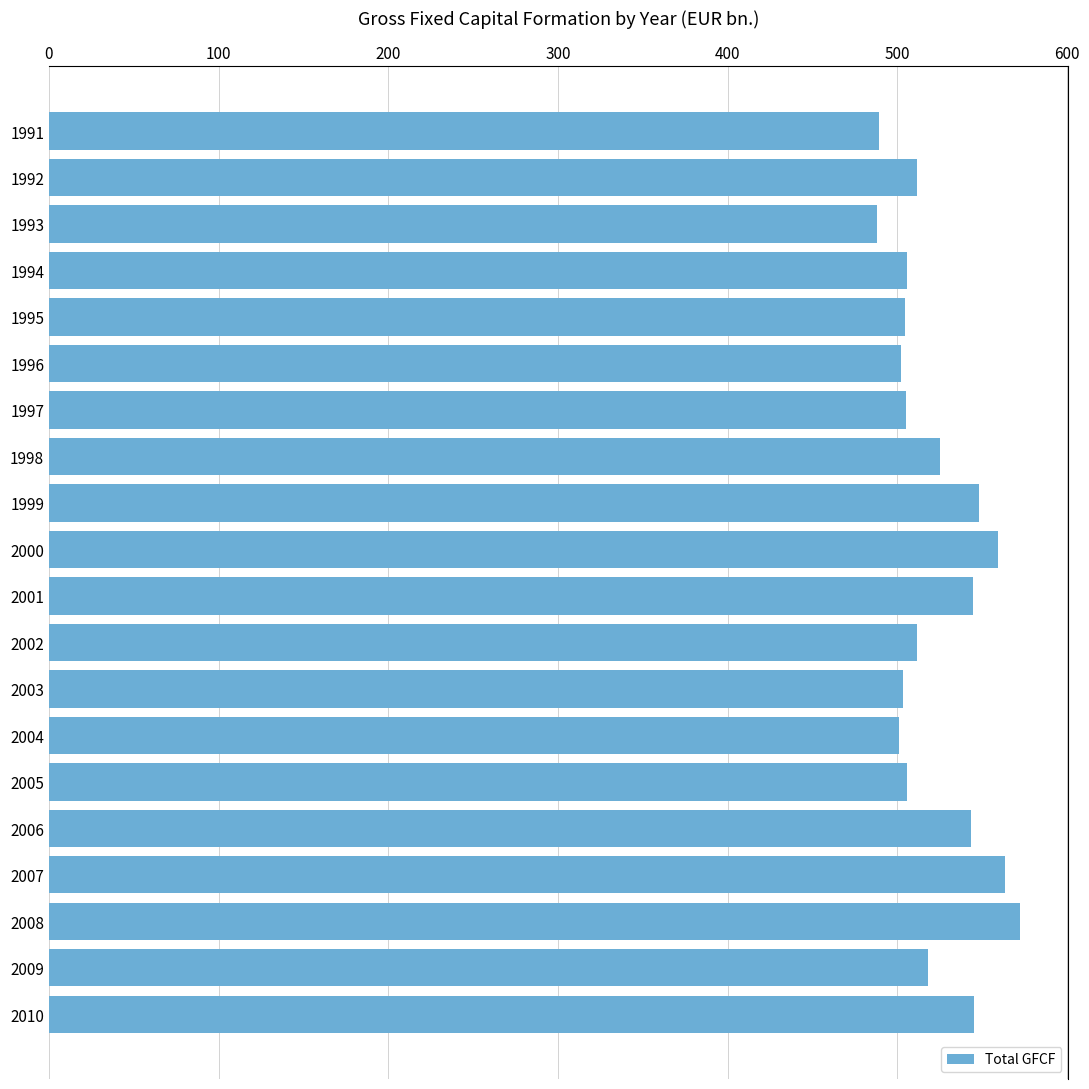

What is the average value?

522.4